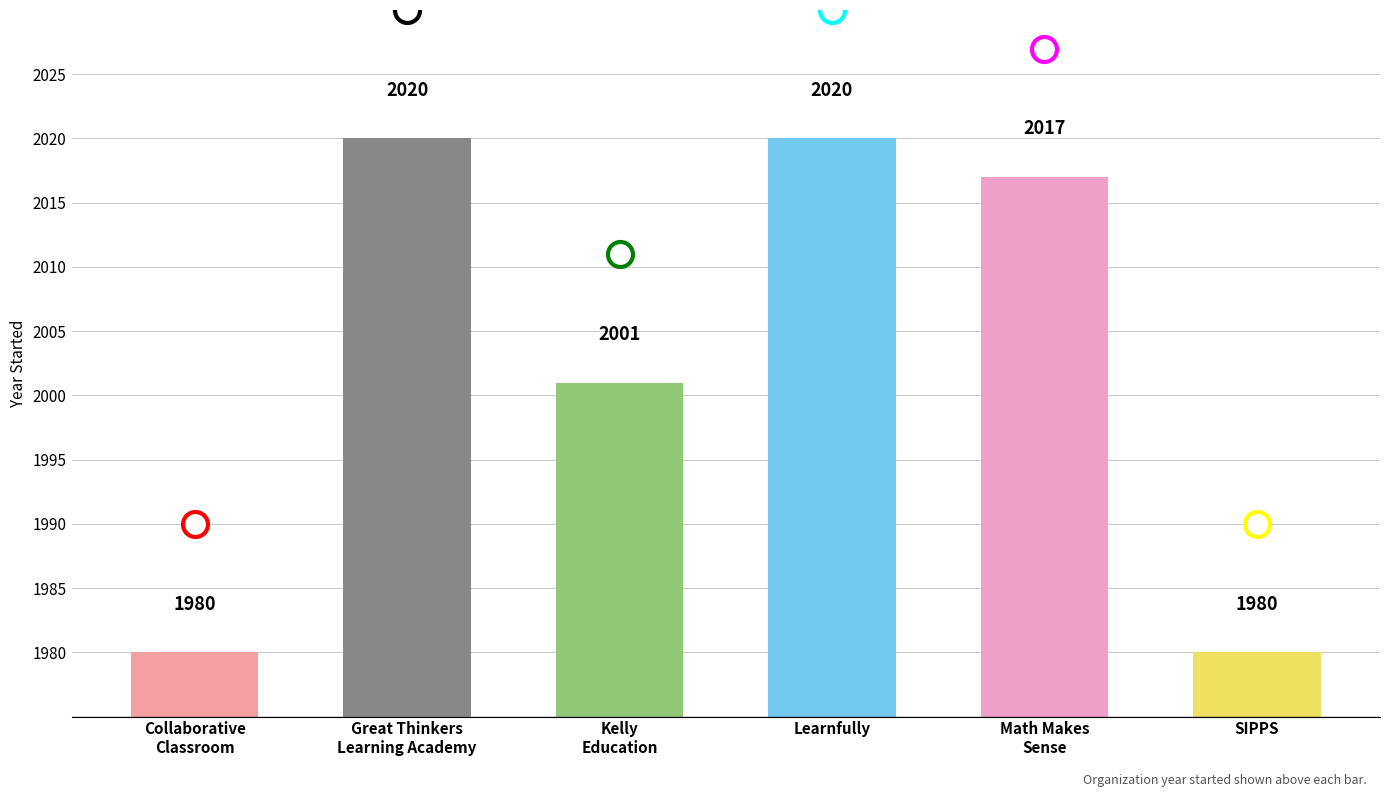

Is it true that the value at Kelly
Education is 974?

False